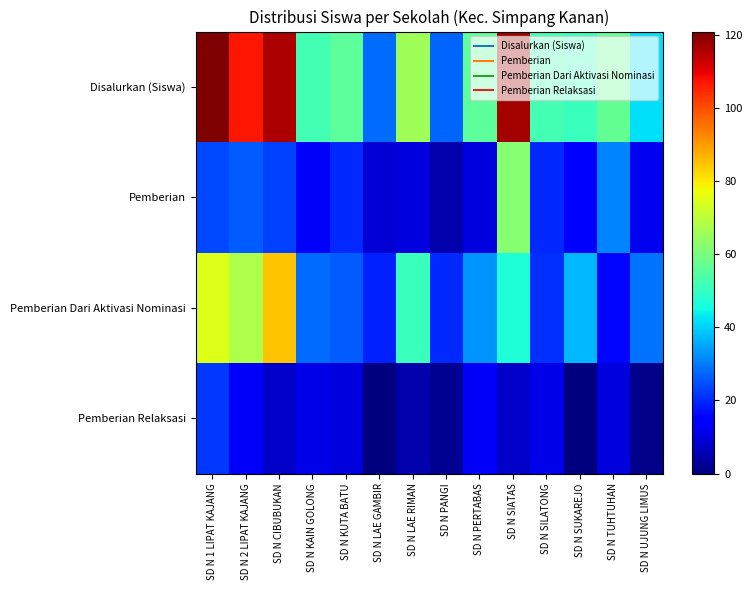

At which category is the sum across all series the highest?

SD N 1 LIPAT KAJANG